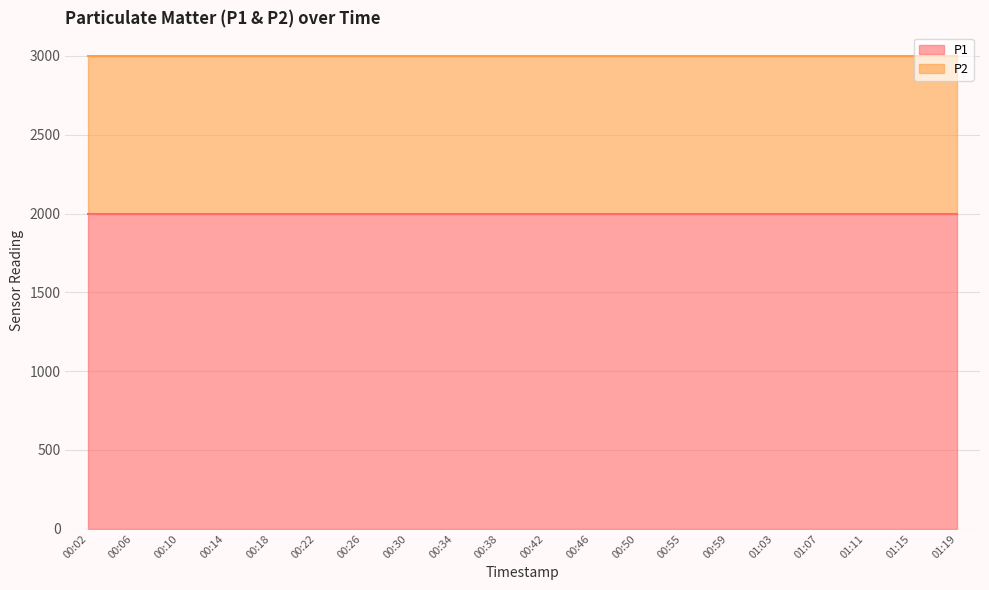

What is the sum of all P1 values?

39998.0